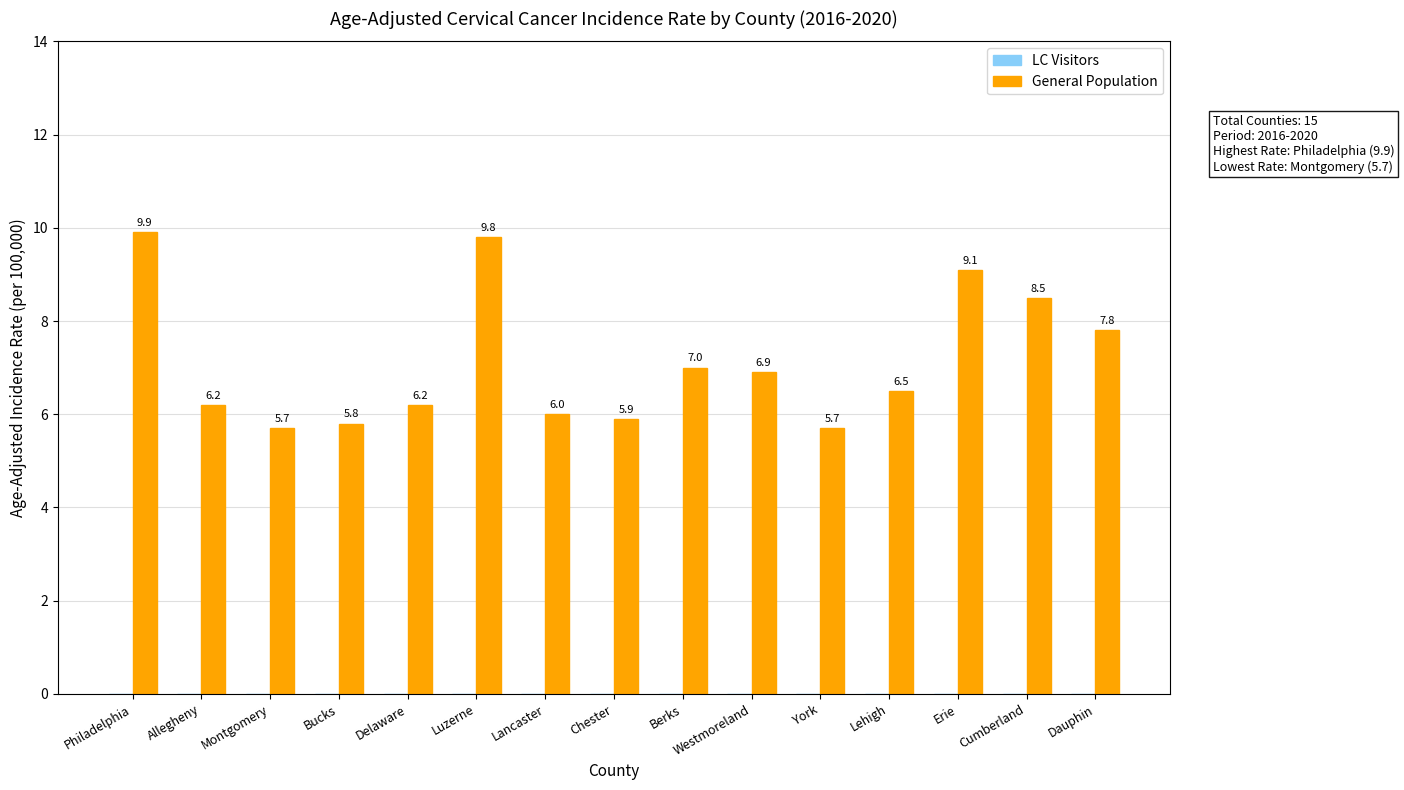

What is the label of the 7th bar from the left?

Lancaster